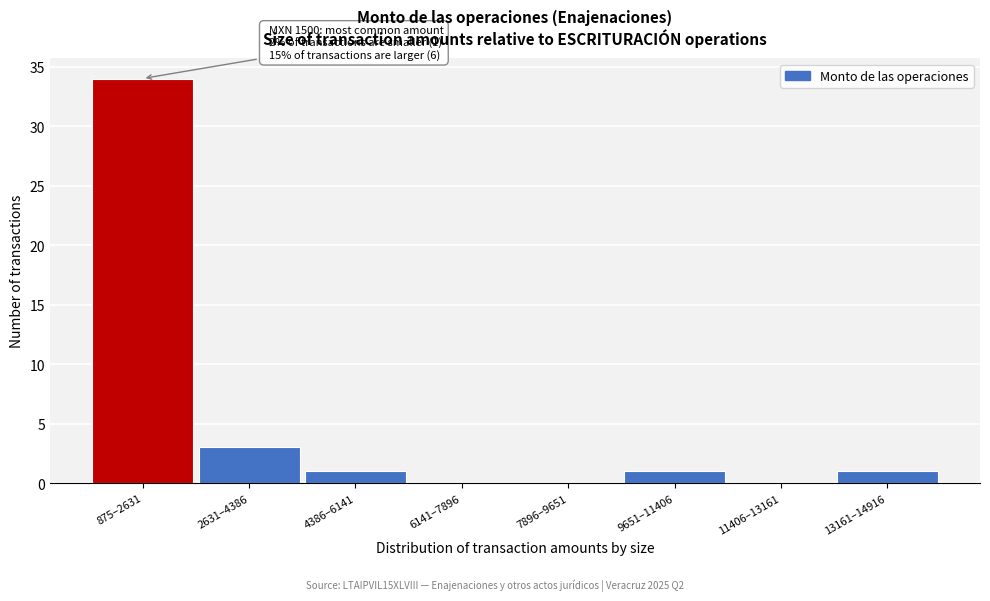

Reading right to left, what are all the values shown in this chart?

13161–14916=1	11406–13161=0	9651–11406=1	7896–9651=0	6141–7896=0	4386–6141=1	2631–4386=3	875–2631=34